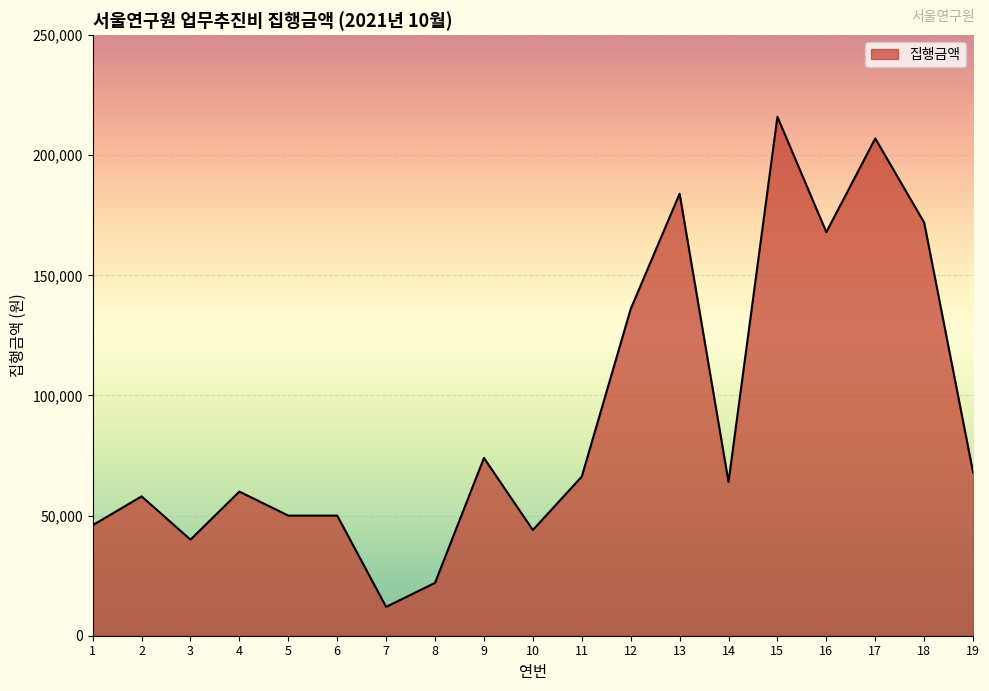

Where is the first local minimum?

3